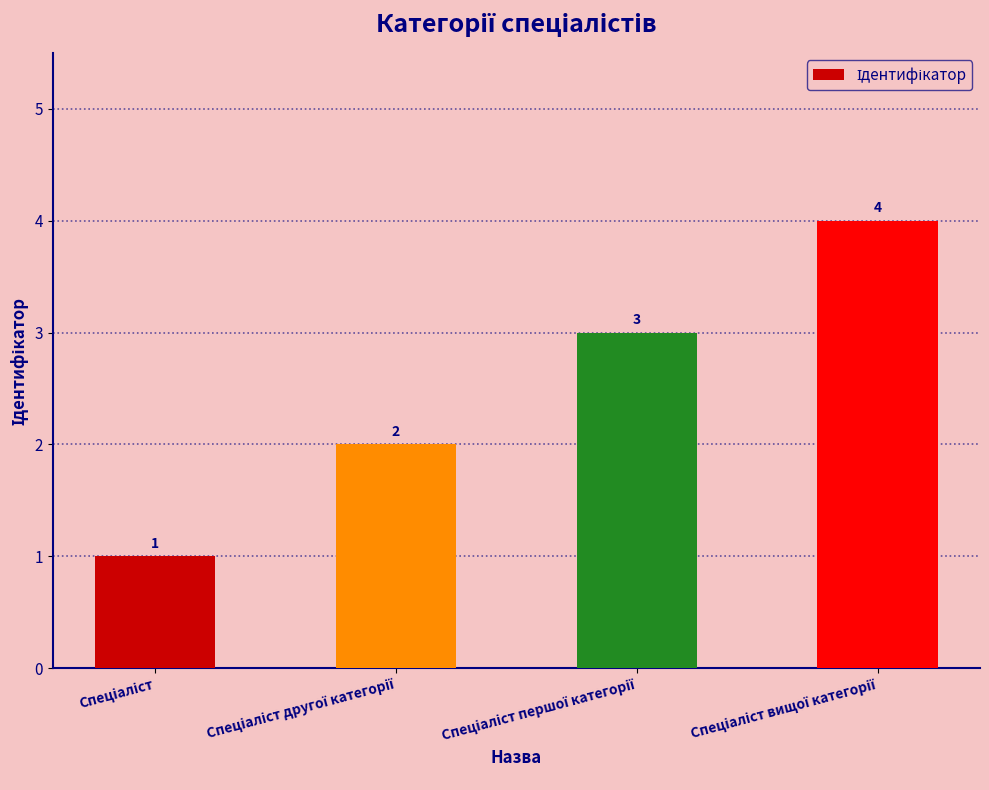

What is the difference between the maximum and minimum values?

3